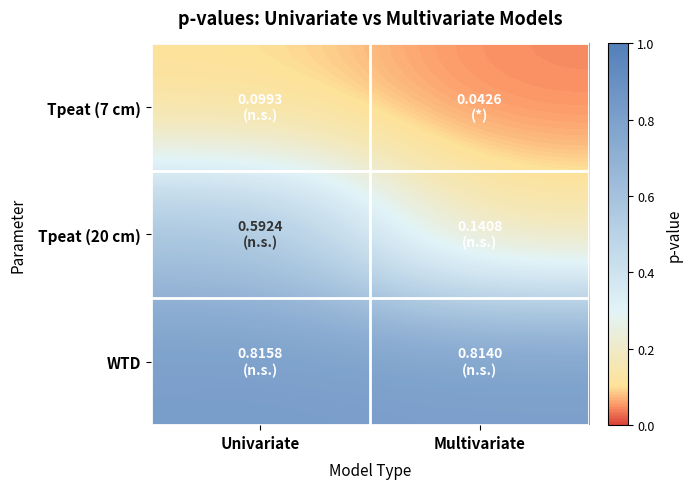

What is the maximum value shown in the chart?

0.8